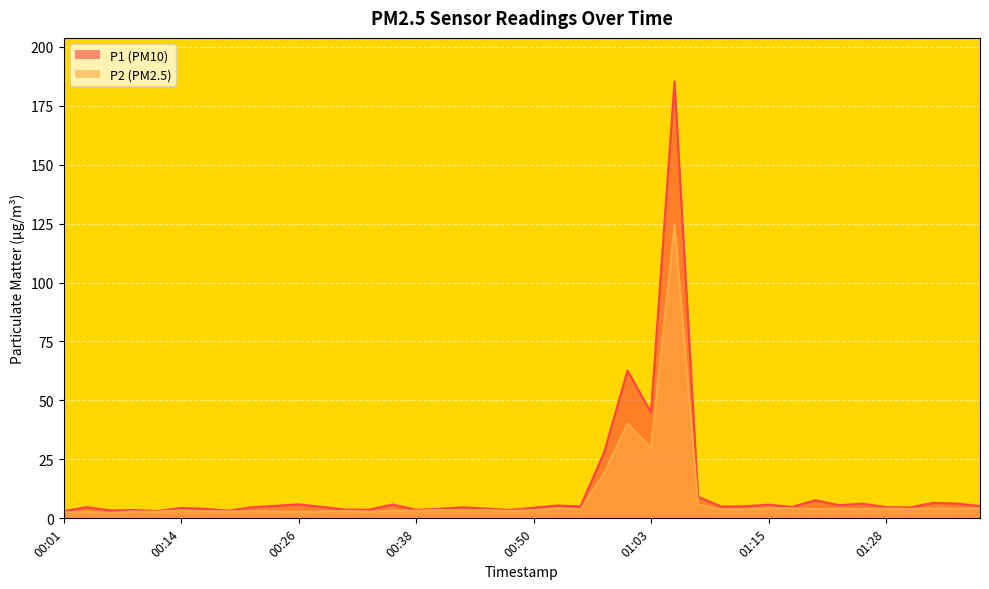

What is the difference between the P1 values at 00:01 and 01:33?

3.5